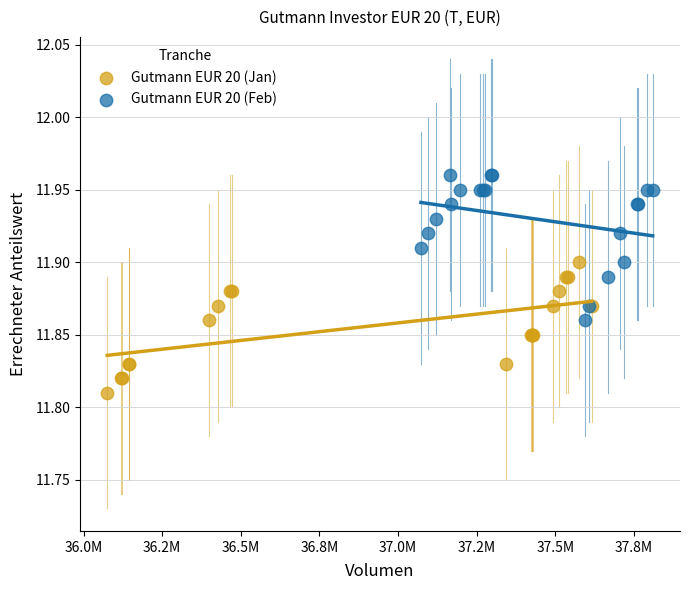

Which series contains the highest Y value?

Gutmann EUR 20 (Feb)